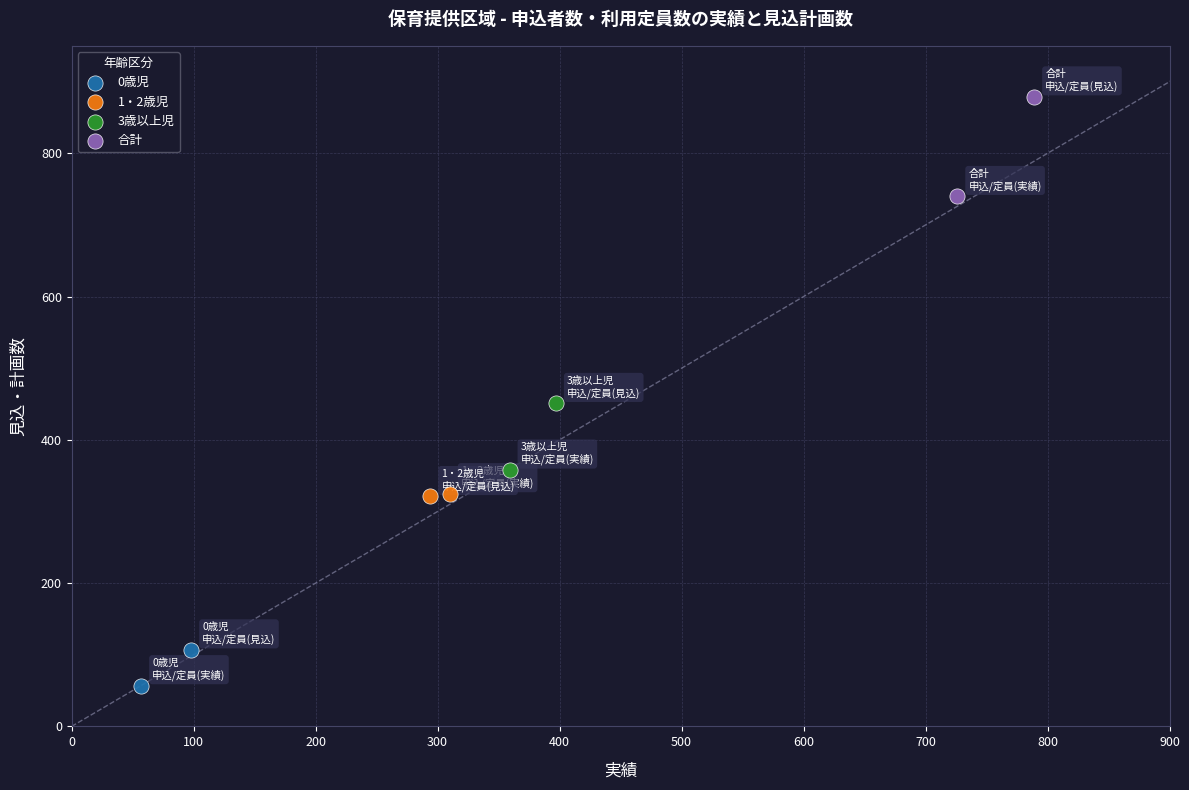

What are all the series names shown in the legend?

0歳児, 1・2歳児, 3歳以上児, 合計